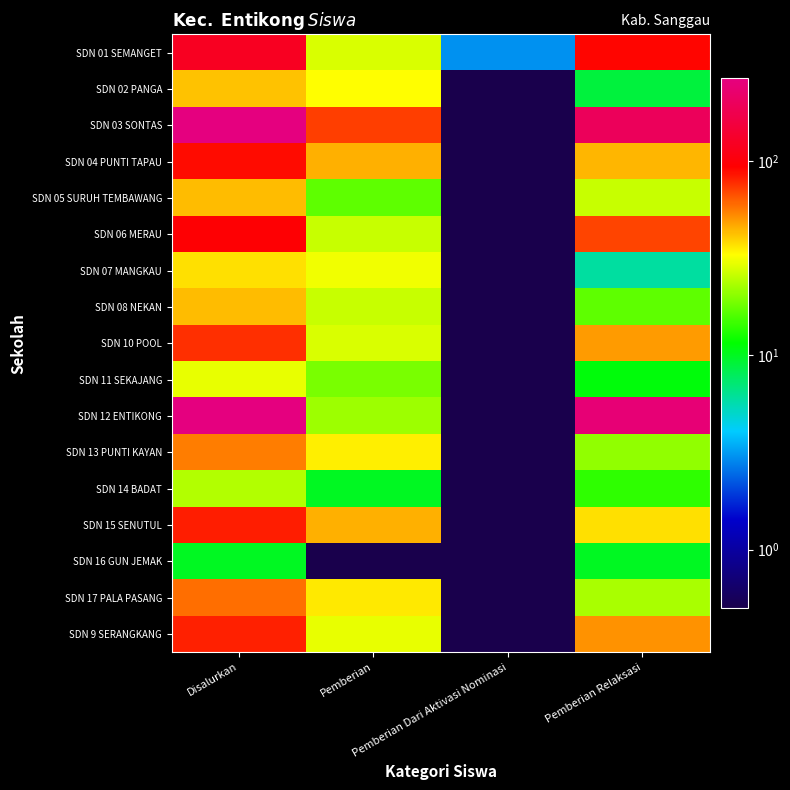

What is the greatest value displayed?

266.0